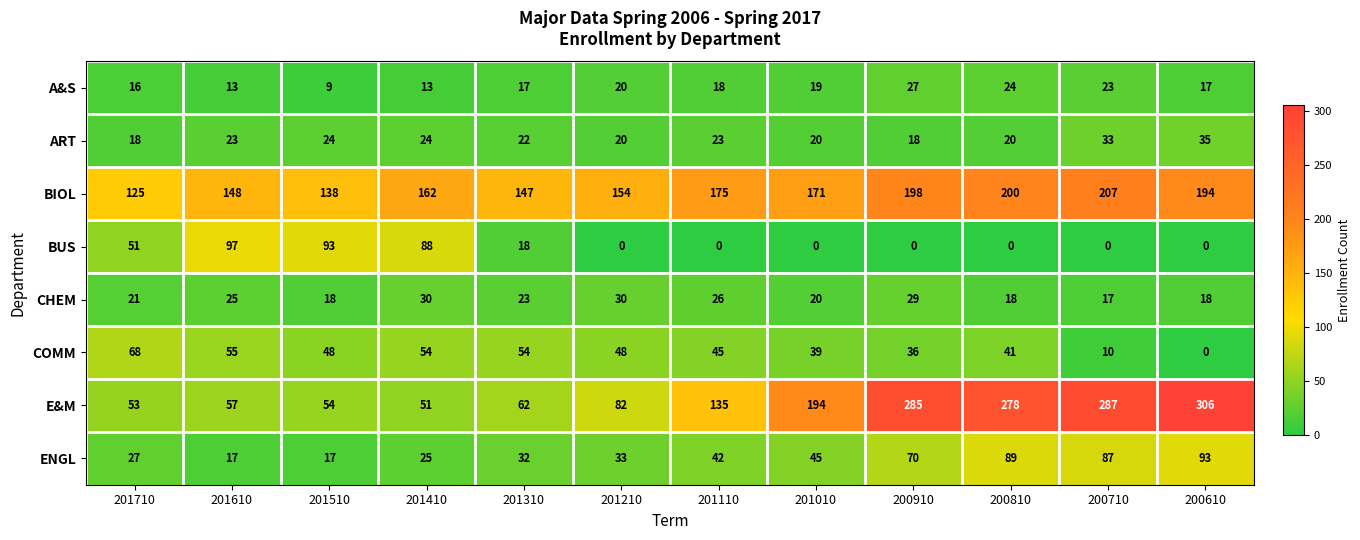

Count the number of categories in the chart.

12